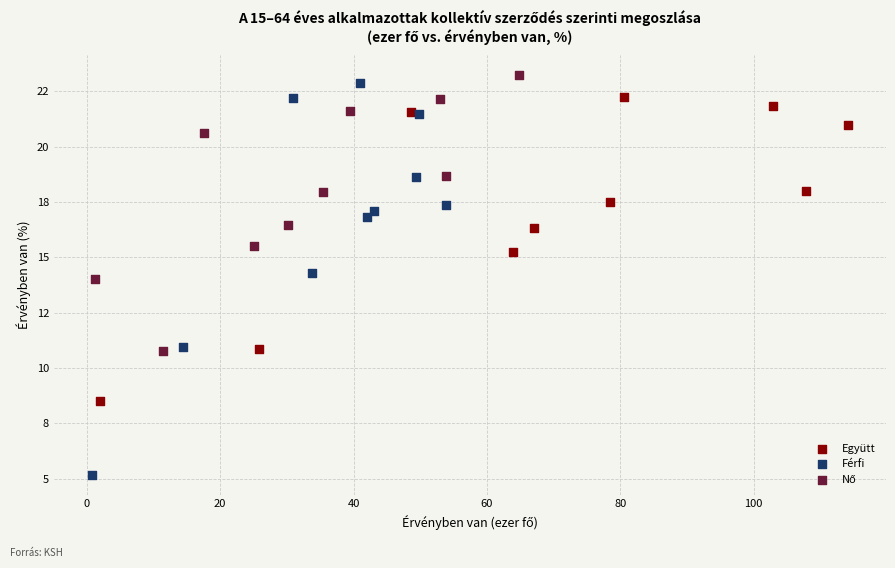

Which series reaches the minimum Y coordinate?

Férfi